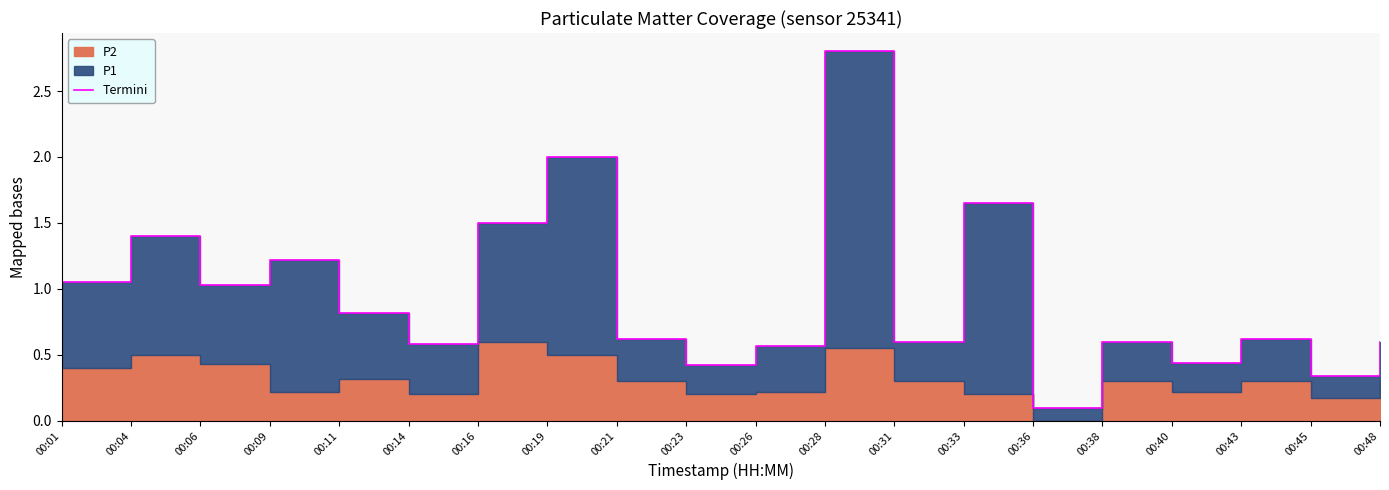

True or false: there are more than 1 points higher than both neighbors.

True